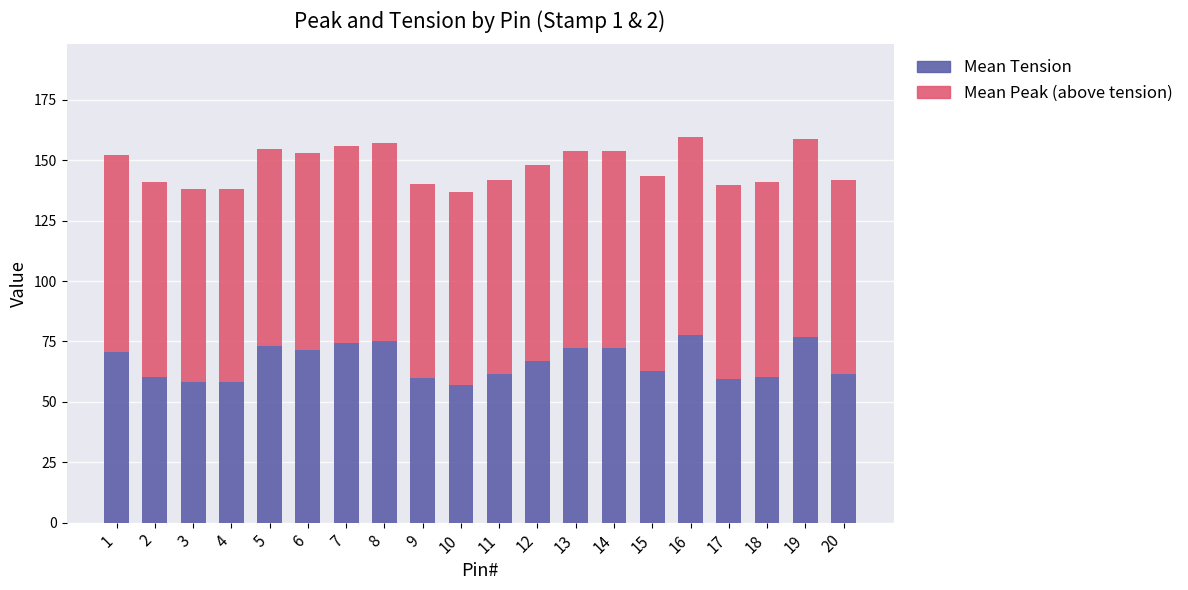

True or false: Mean Tension has a value of 98.0 at 13.

False